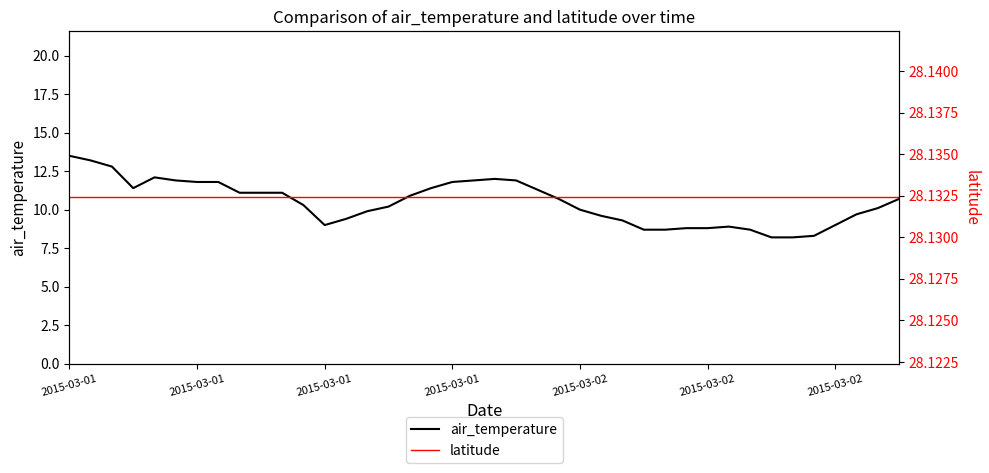

True or false: air_temperature and latitude cross at least once.

False